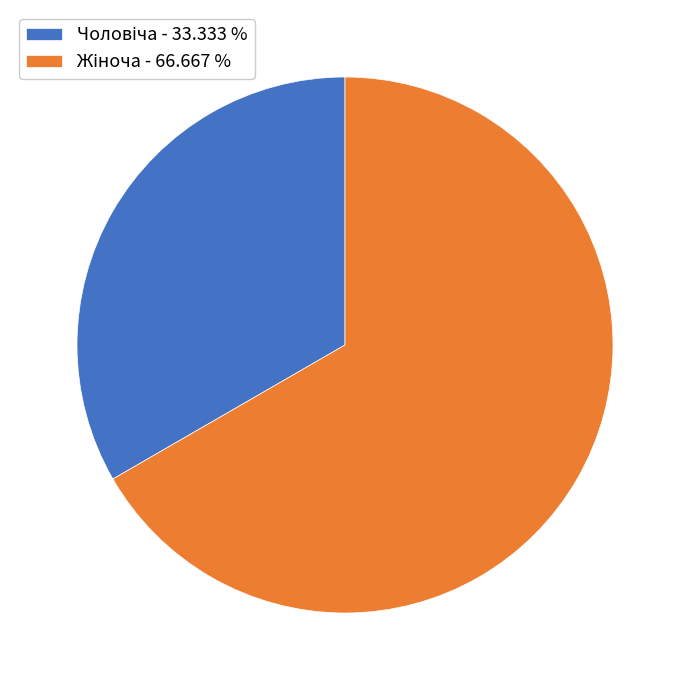

Does any single category account for the majority?

Yes